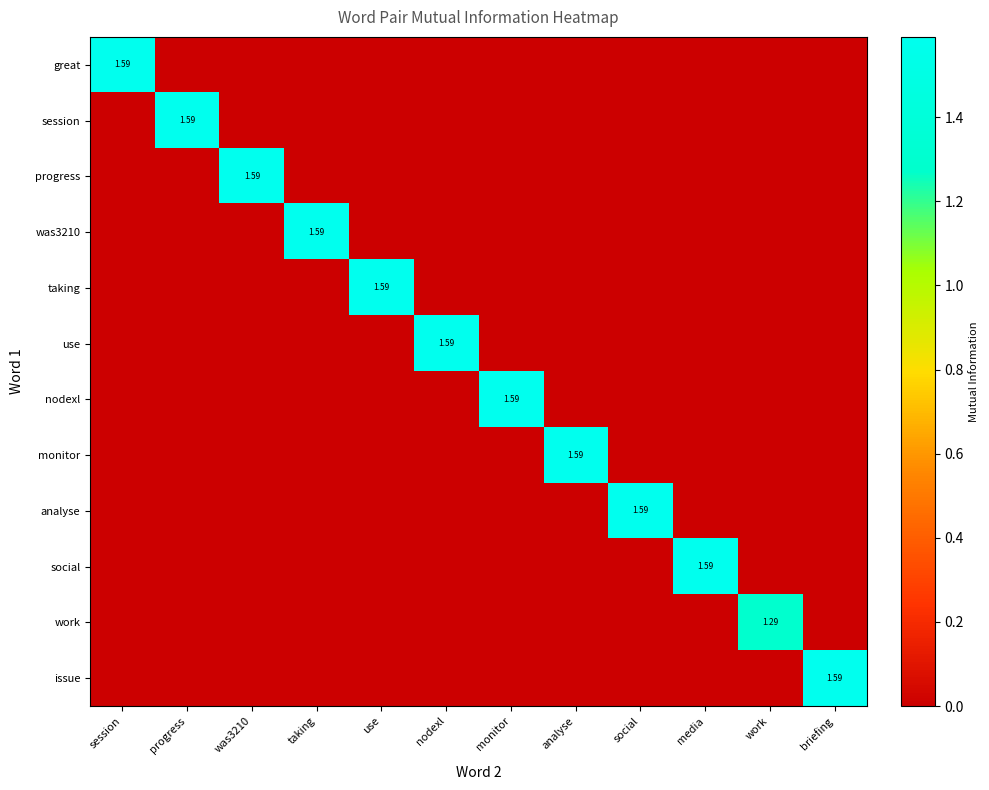

The nodexl series shows 0.8 at nodexl. True or false?

False